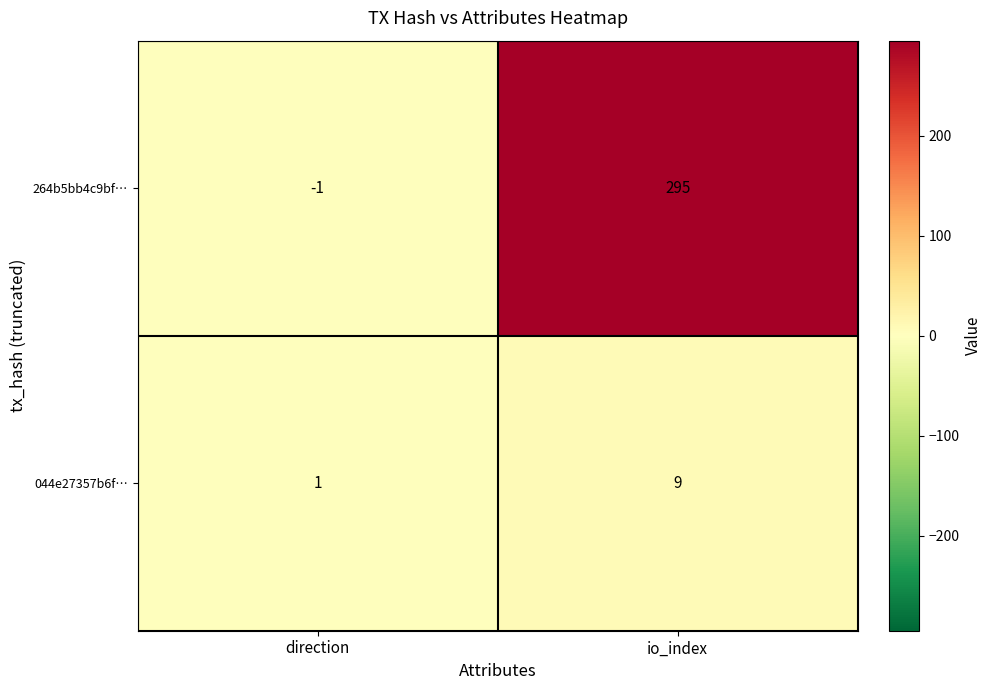

Which category has the lowest value across all series?

direction